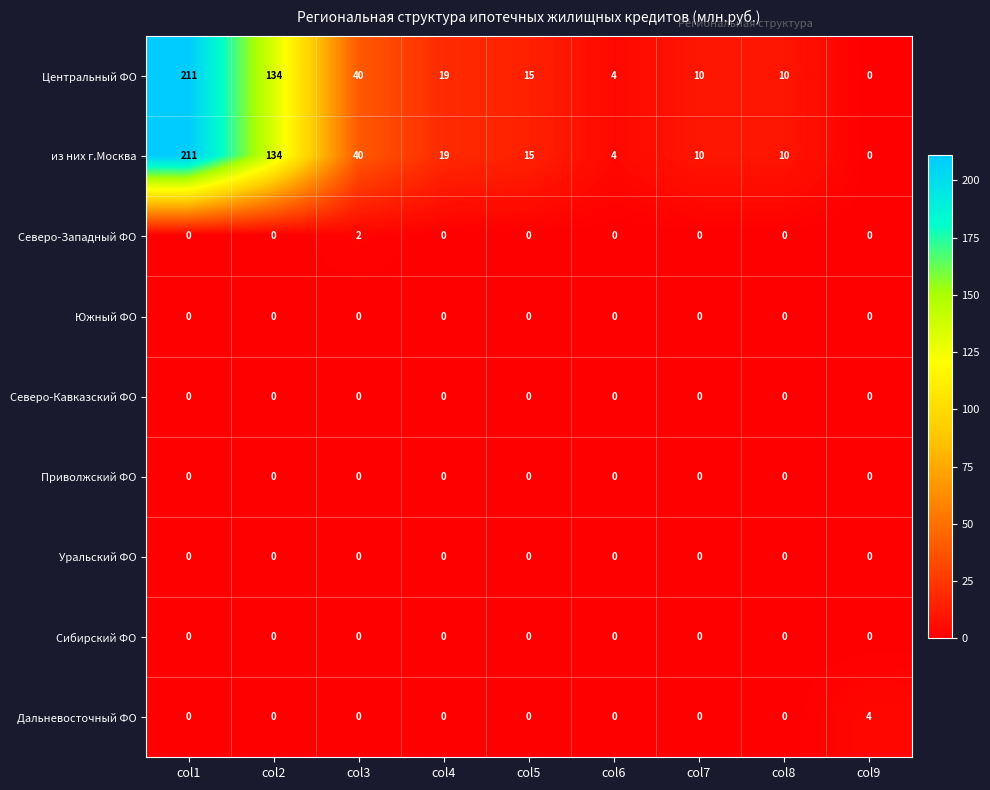

What is the spread (max minus min) of values at col4?

19